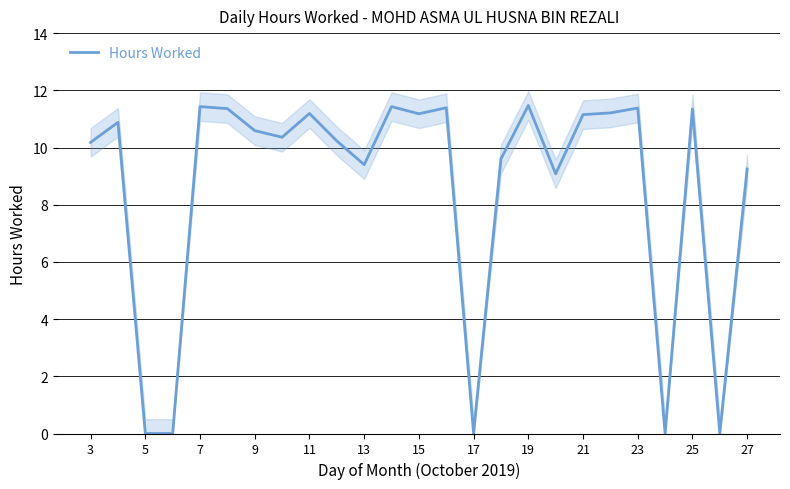

Is it true that Hours Worked equals 5.7 at 27?

False